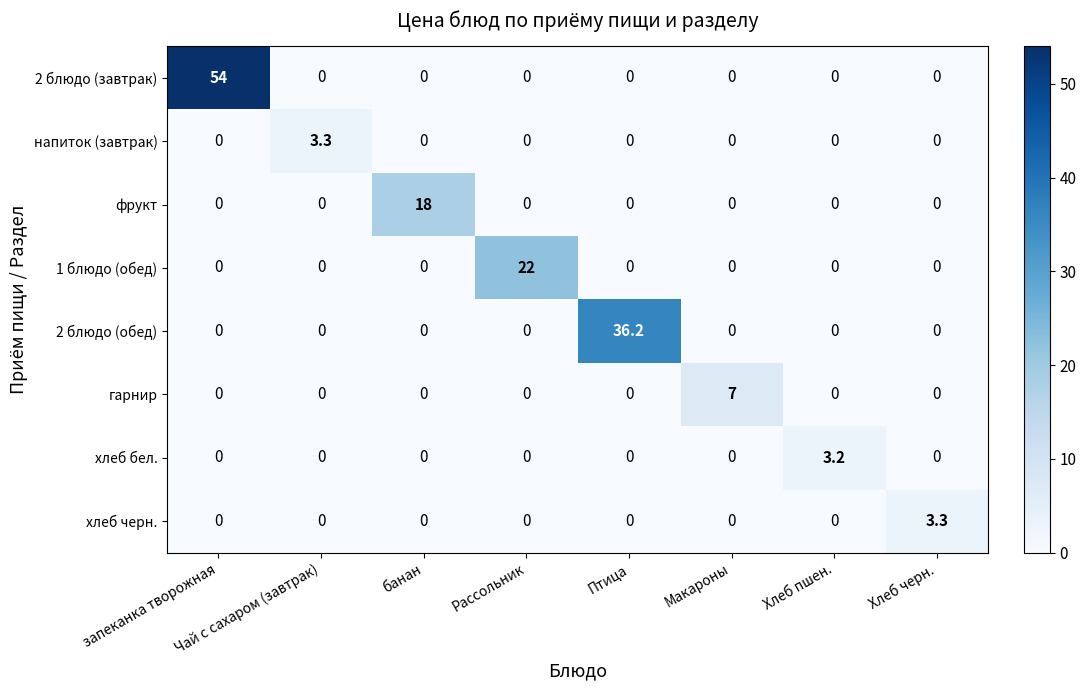

Which series has the largest total across all categories?

2 блюдо (завтрак)